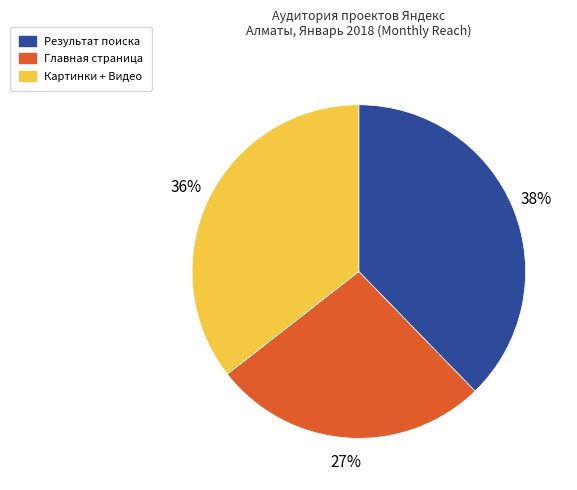

Which category has the biggest portion of the pie?

Результат поиска